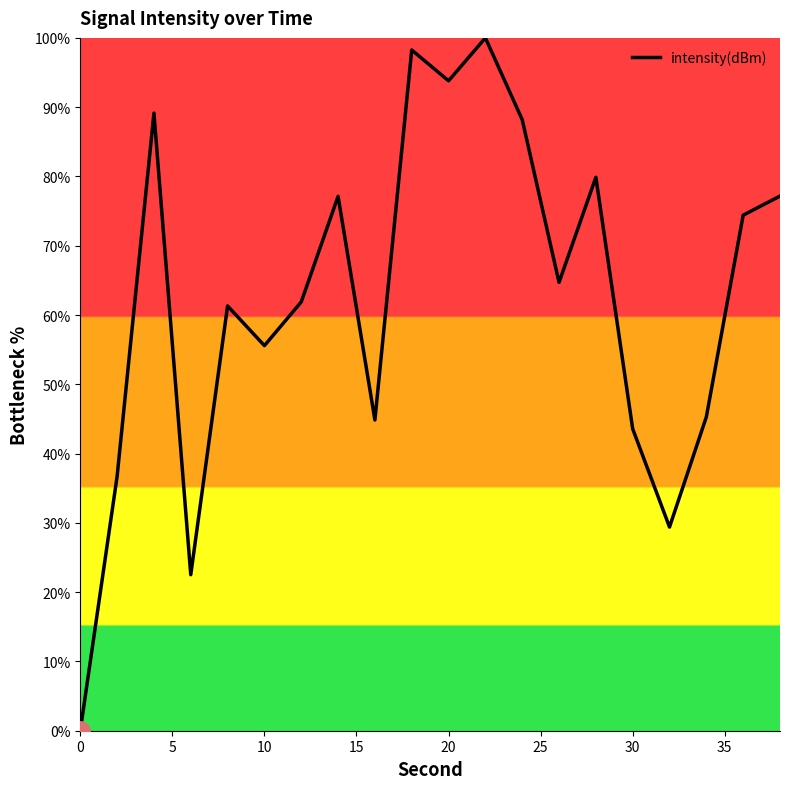

What is the difference between the maximum and minimum values?

100.0